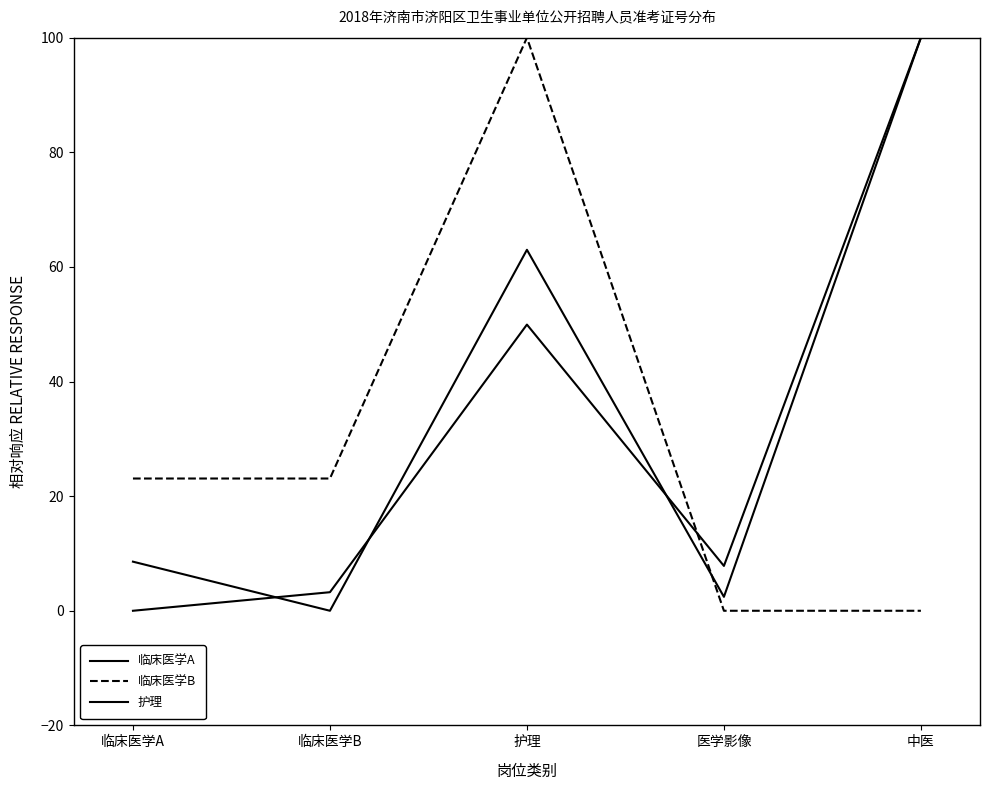

How many interior local valleys does the 临床医学A series have?

2